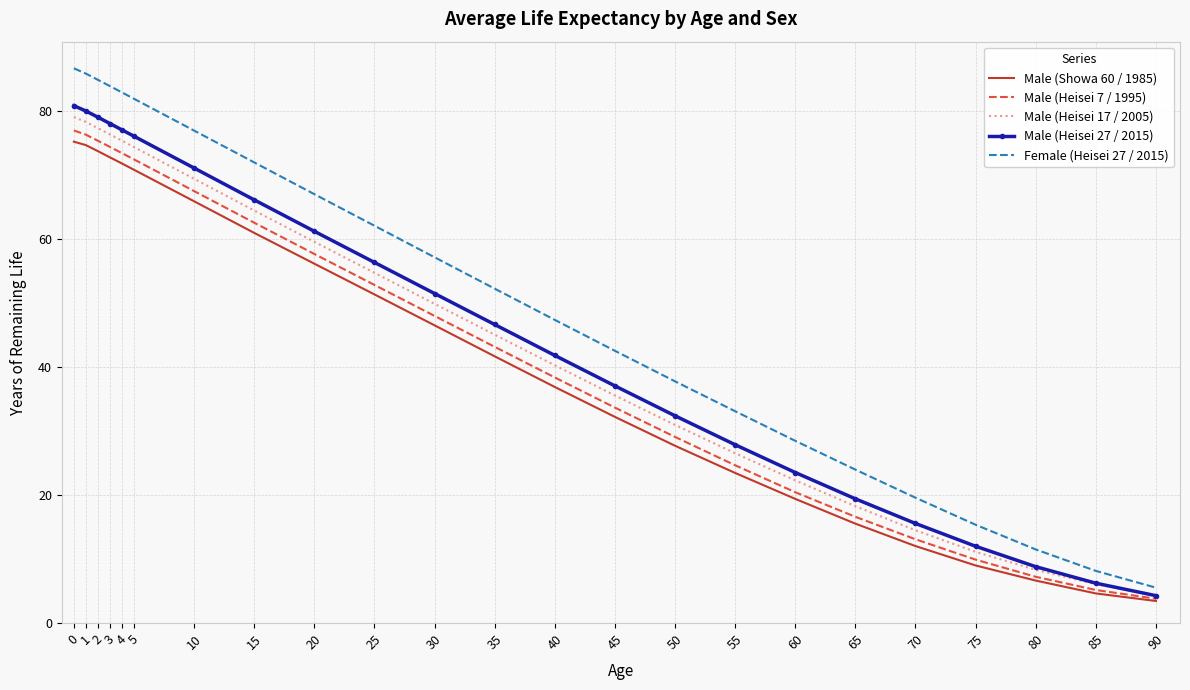

Rank the series by their maximum value, from lowest to highest.

Male (Showa 60 / 1985), Male (Heisei 7 / 1995), Male (Heisei 17 / 2005), Male (Heisei 27 / 2015), Female (Heisei 27 / 2015)